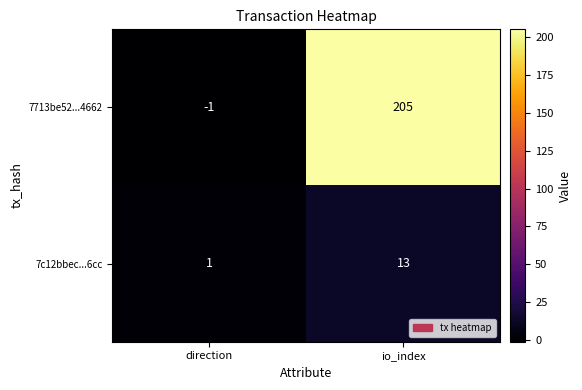

What is the average value of the 7713be52...4662 series?

102